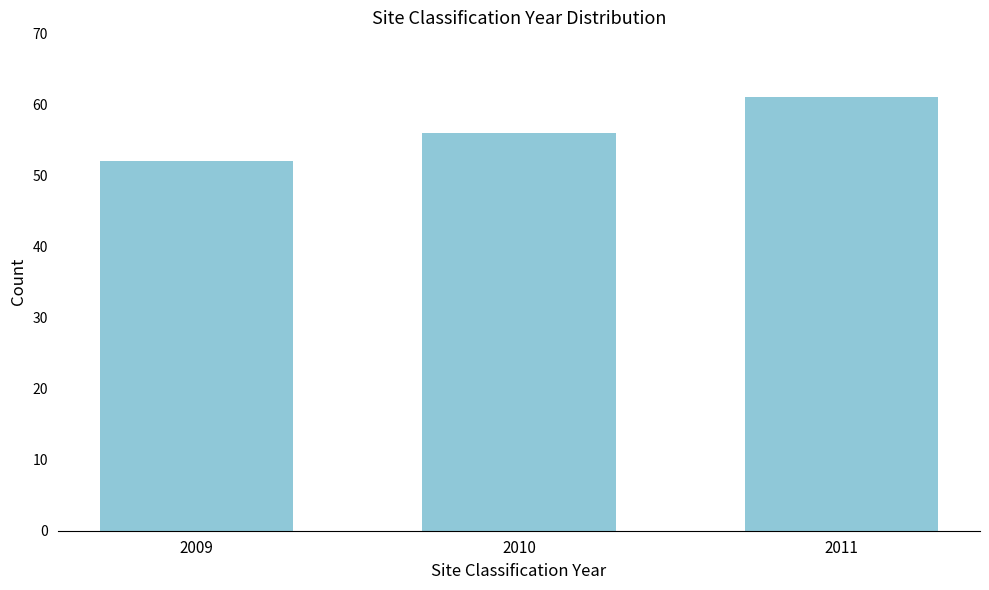

Reading left to right, list all the values displayed in this chart.

2009=52	2010=56	2011=61